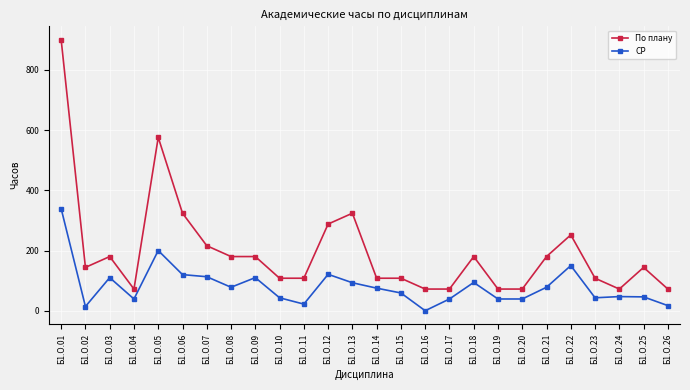

List the series in order of their peak value, highest first.

По плану, СР